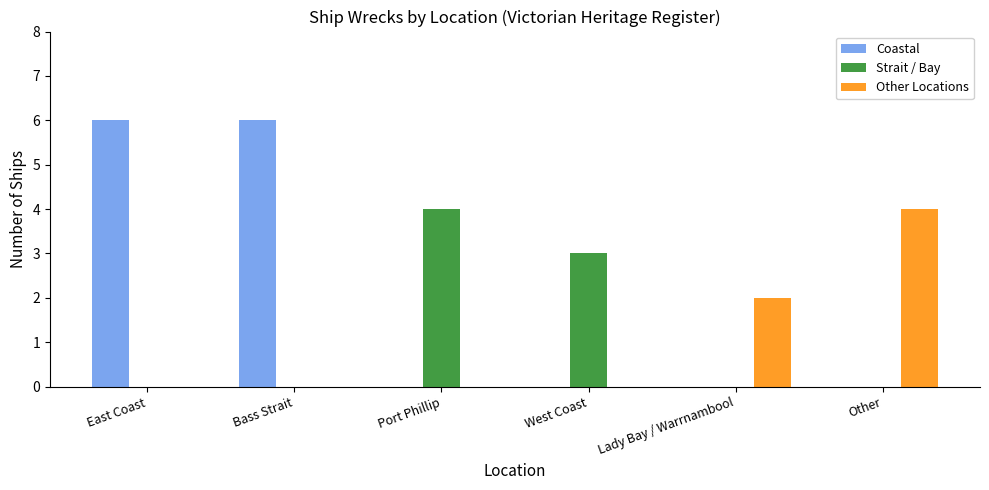

Is the value of Strait / Bay at West Coast greater than the value of Other Locations at East Coast?

Yes